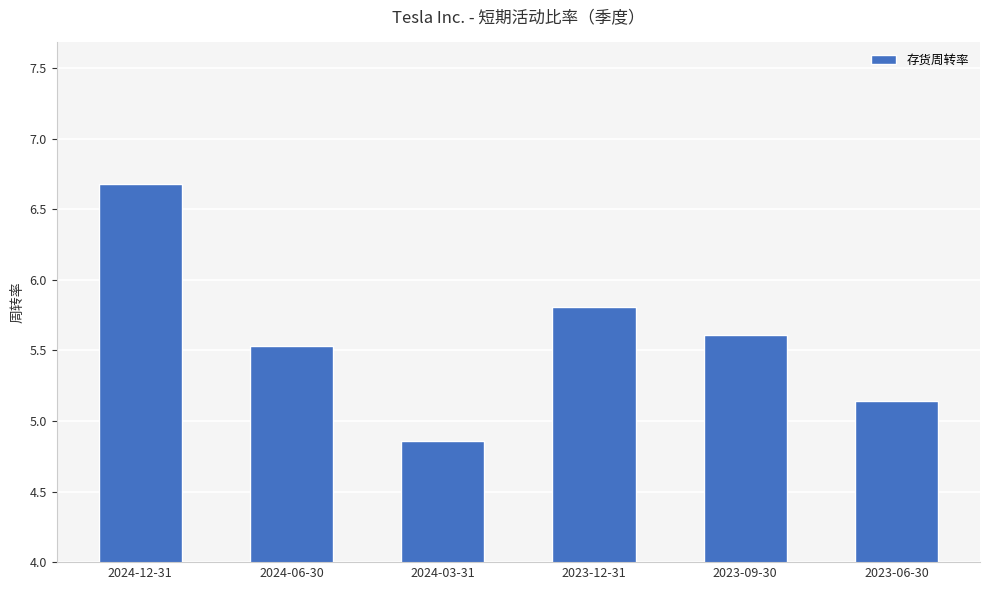

What is the approximate value at 2024-12-31?

6.7